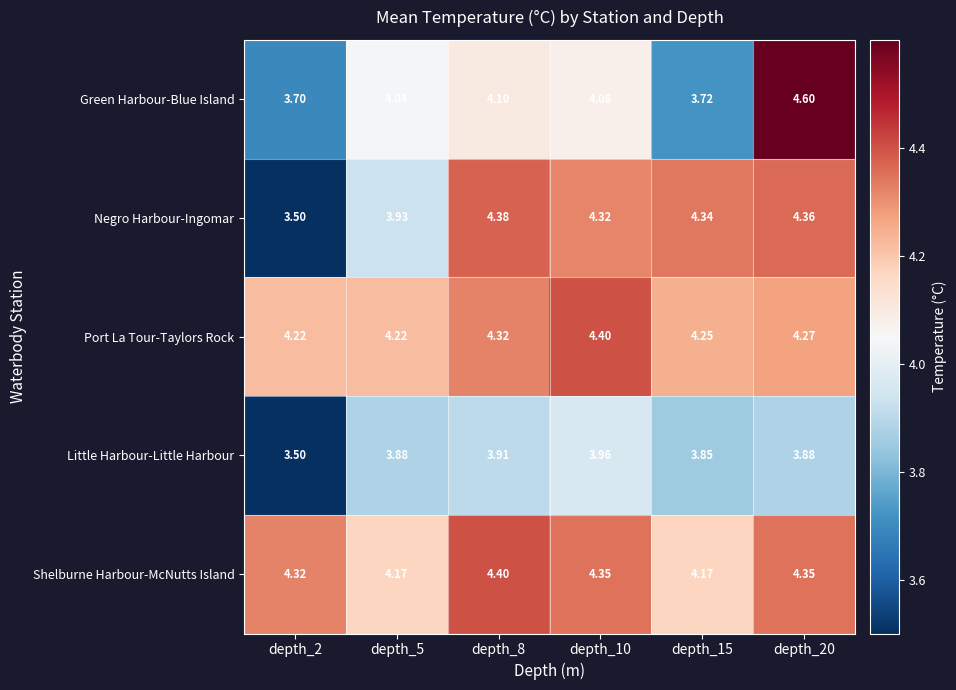

Between depth_8 and depth_15, which series saw the biggest shift?

Green Harbour-Blue Island